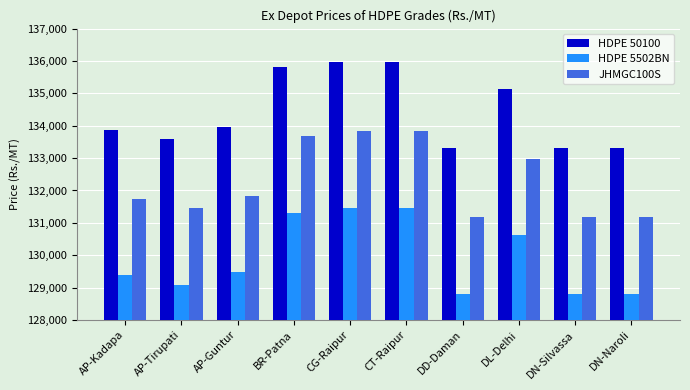

How many bars are there in each group?

3